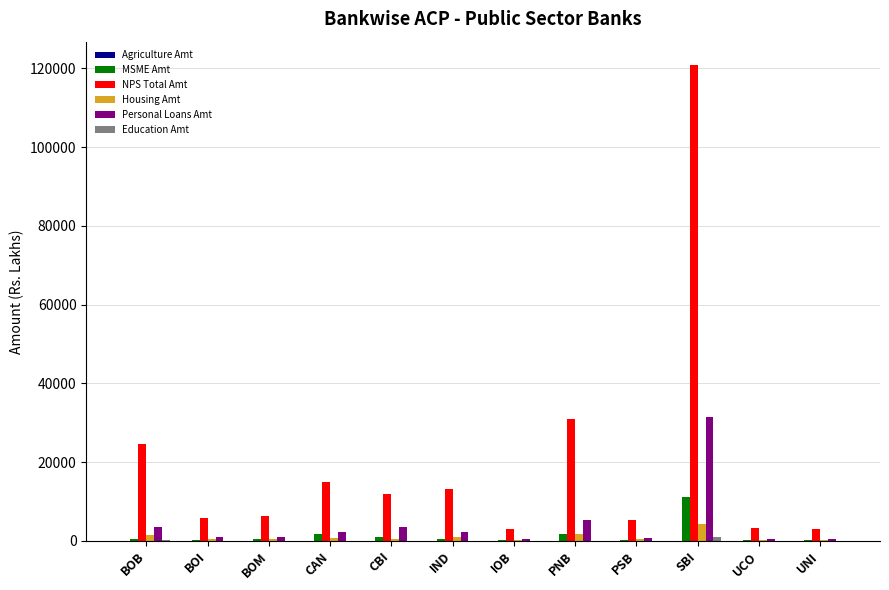

True or false: NPS Total Amt has a value of 30957.9 at PNB.

True